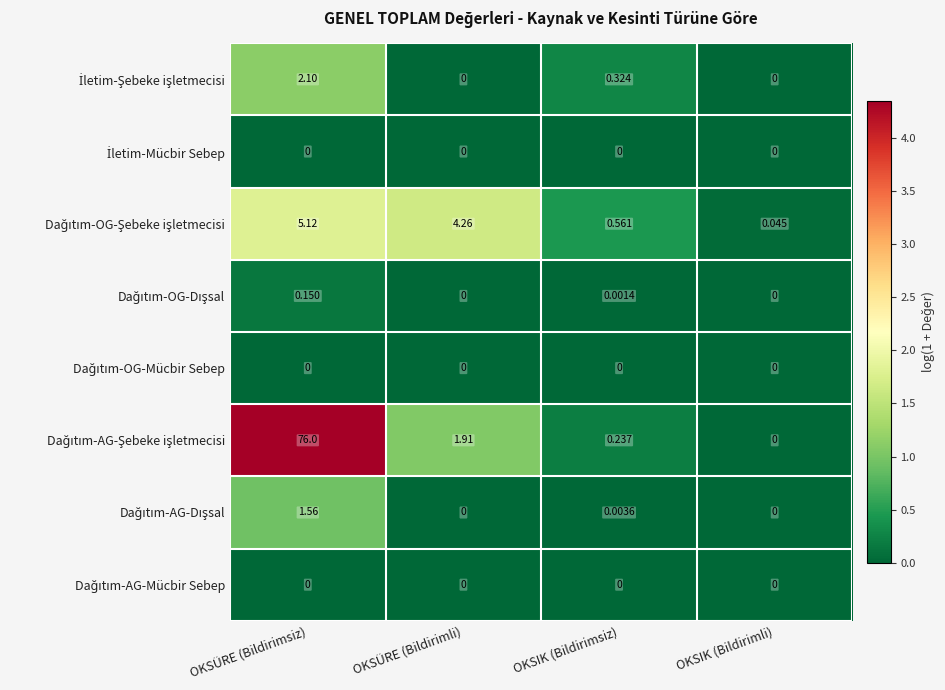

At which category is the sum across all series the highest?

OKSÜRE (Bildirimsiz)